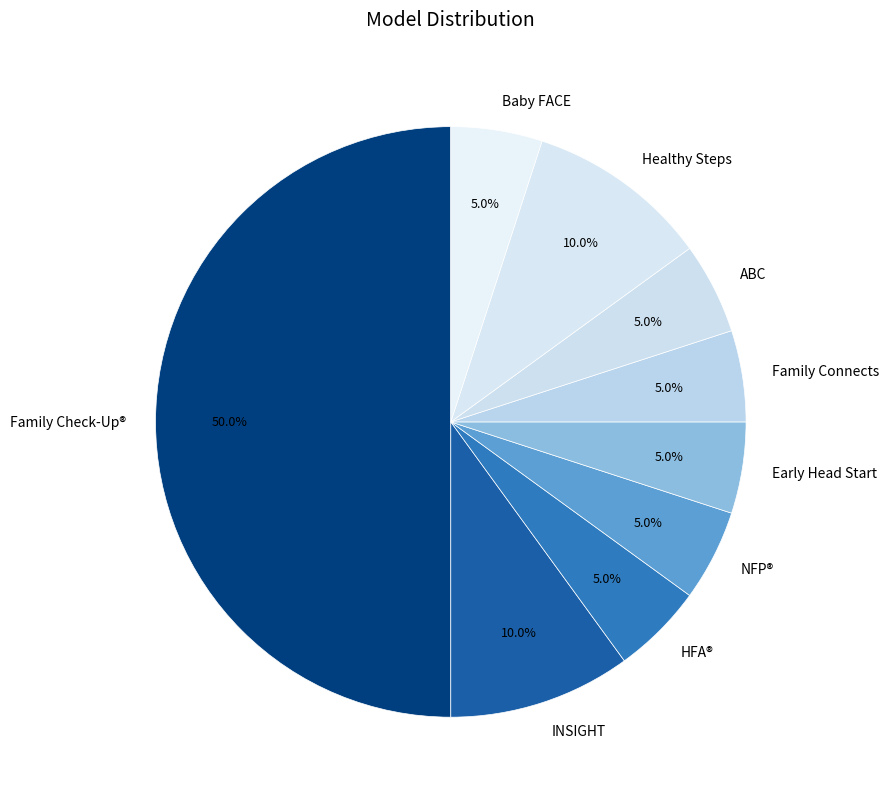

Is the sum of Baby FACE and Family Connects greater than half?

No